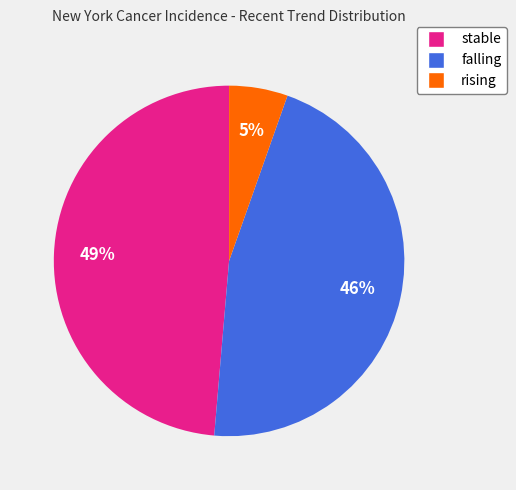

To the nearest percent, what percentage of the pie is stable?

49%